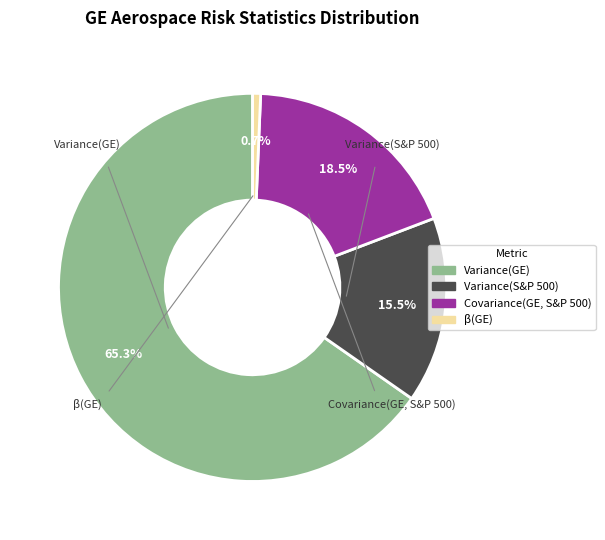

Between β(GE) and Covariance(GE, S&P 500), which is larger?

Covariance(GE, S&P 500)